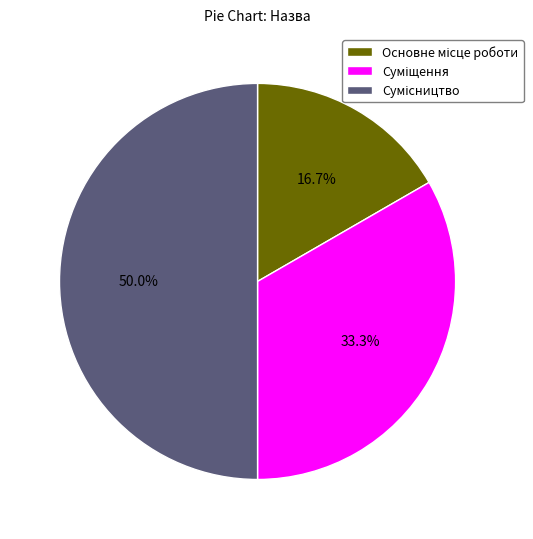

Which slice is the smallest?

Основне місце роботи